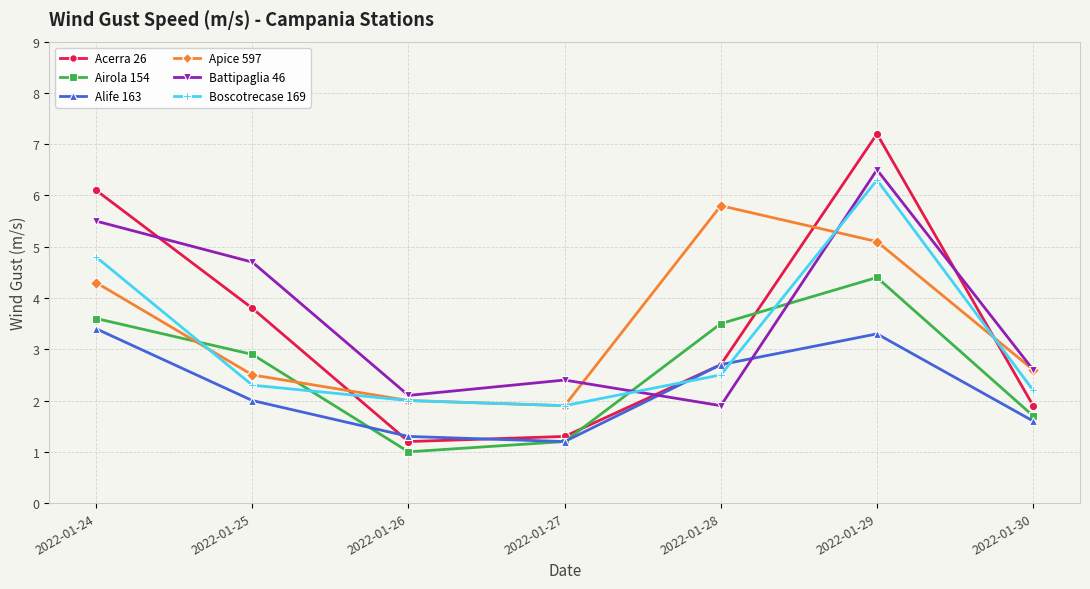

Which series has the largest range (max minus min)?

Acerra 26